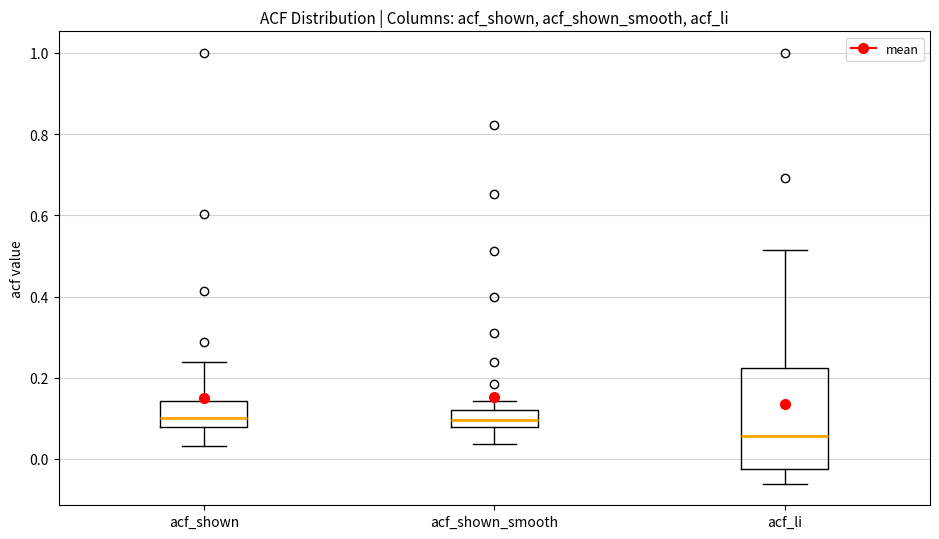

Which box is the tallest, from its lower edge to its upper edge?

acf_li